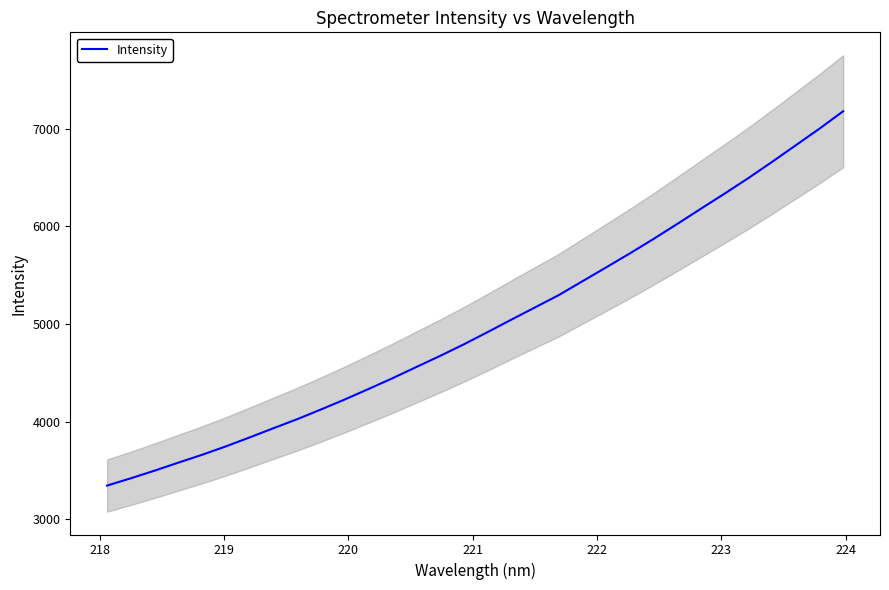

What is the highest value of the Intensity series?

7181.2